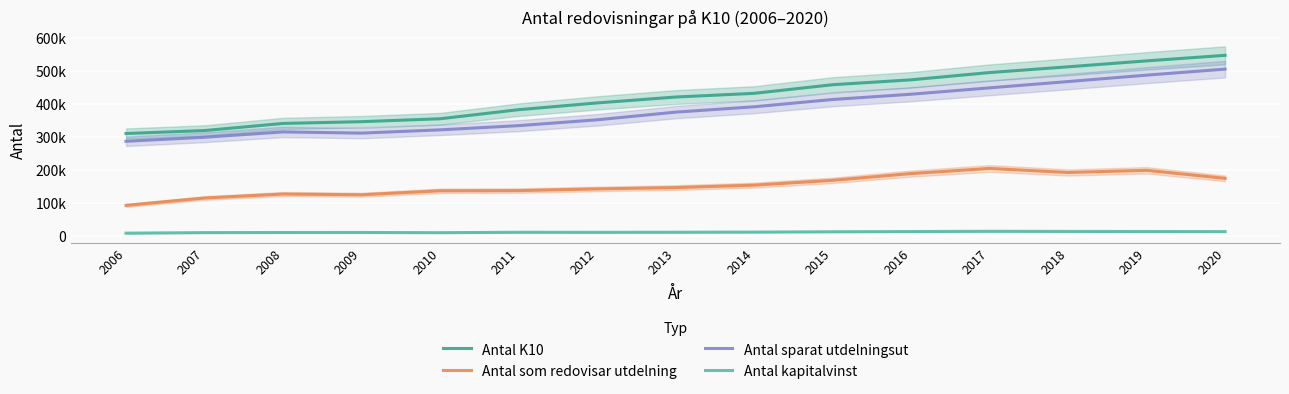

At which category is the sum across all series the highest?

2020